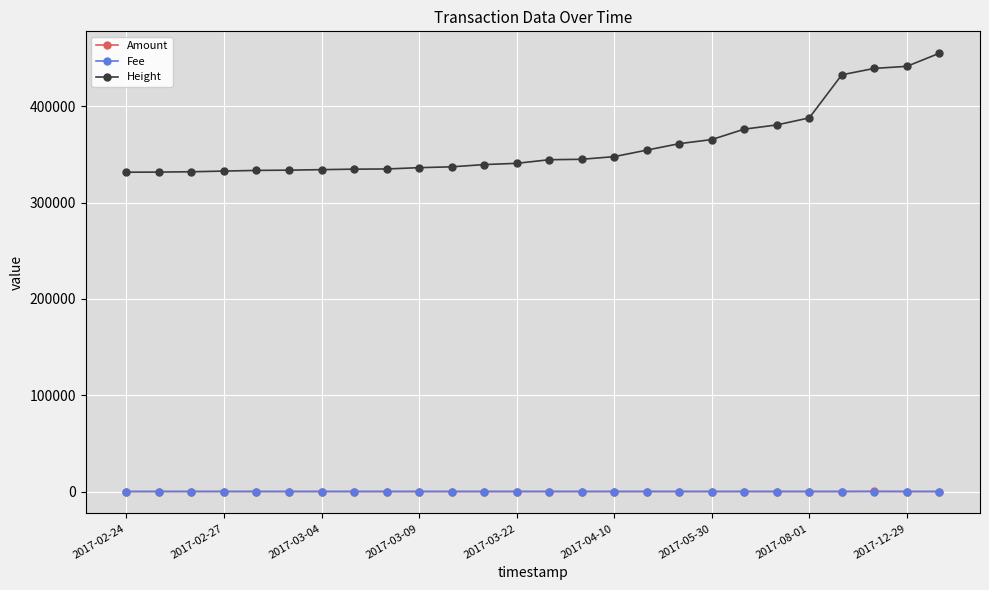

At how many categories does at least one series exceed 148665?

26